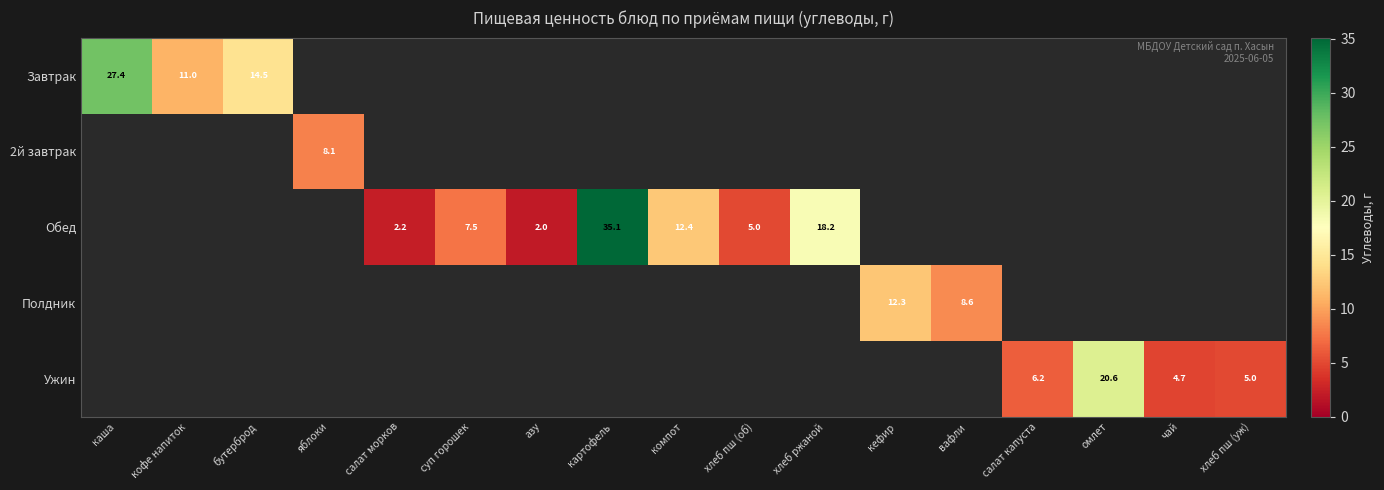

Is it true that Обед equals 2.0 at азу?

True